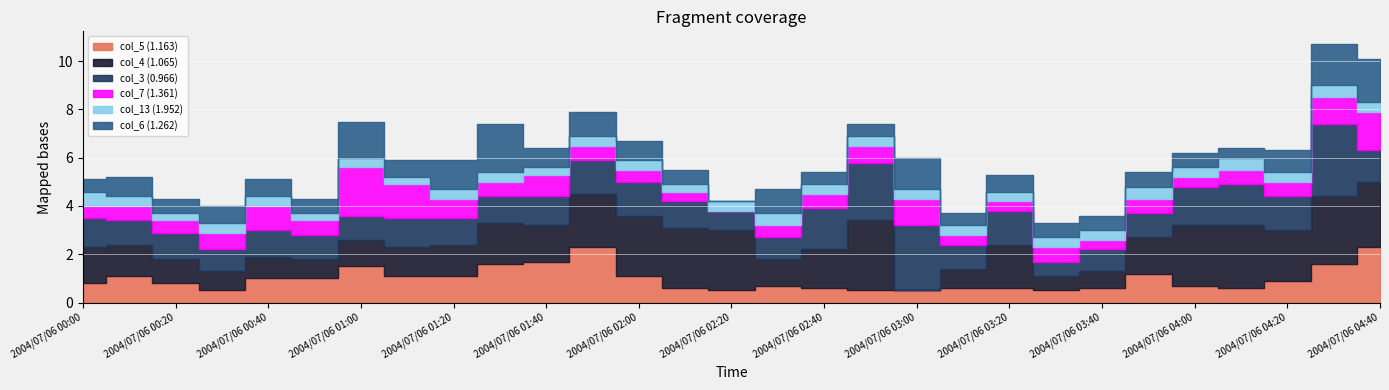

Where do col_7 (1.361) and col_5 (1.163) first cross each other?

2004/07/06 00:20 and 2004/07/06 00:30